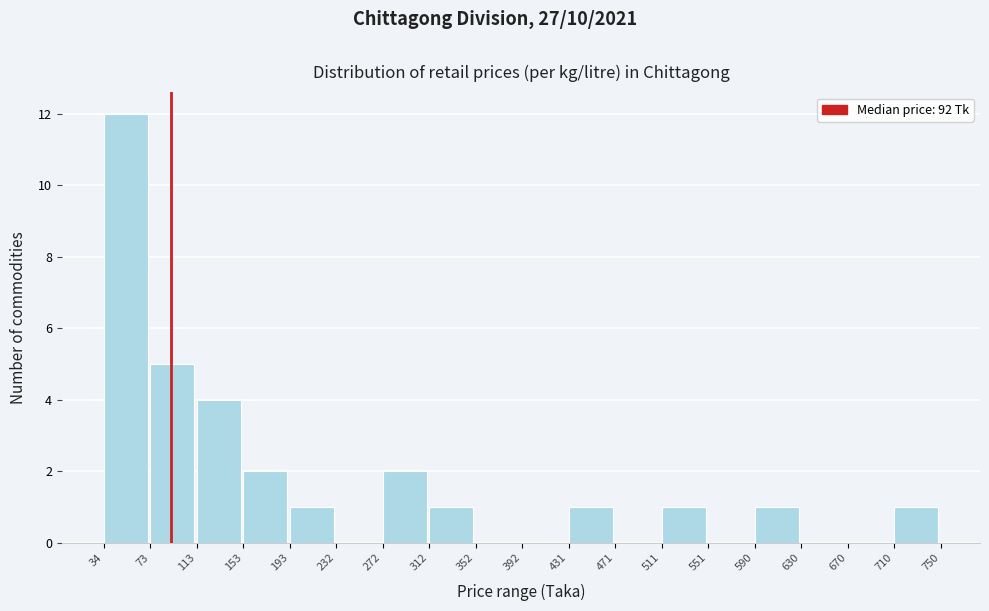

Reading left to right, transcribe this chart: for each bar, give the range it covers on the x-axis and its height. The values are not printed on the chart, so give them approximately, as read against the axis.

34 to 73: 12
73 to 113: 5
113 to 153: 4
153 to 193: 2
193 to 232: 1
232 to 272: 0
272 to 312: 2
312 to 352: 1
352 to 392: 0
392 to 431: 0
431 to 471: 1
471 to 511: 0
511 to 551: 1
551 to 590: 0
590 to 630: 1
630 to 670: 0
670 to 710: 0
710 to 750: 1